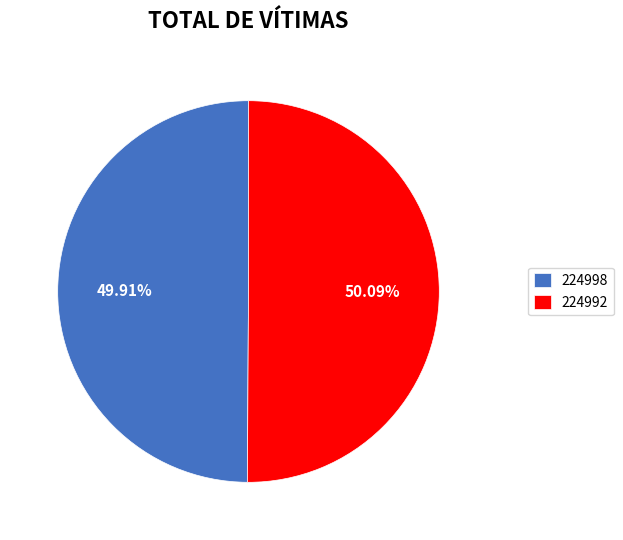

Is it true that 224992 is 99% of the pie?

False